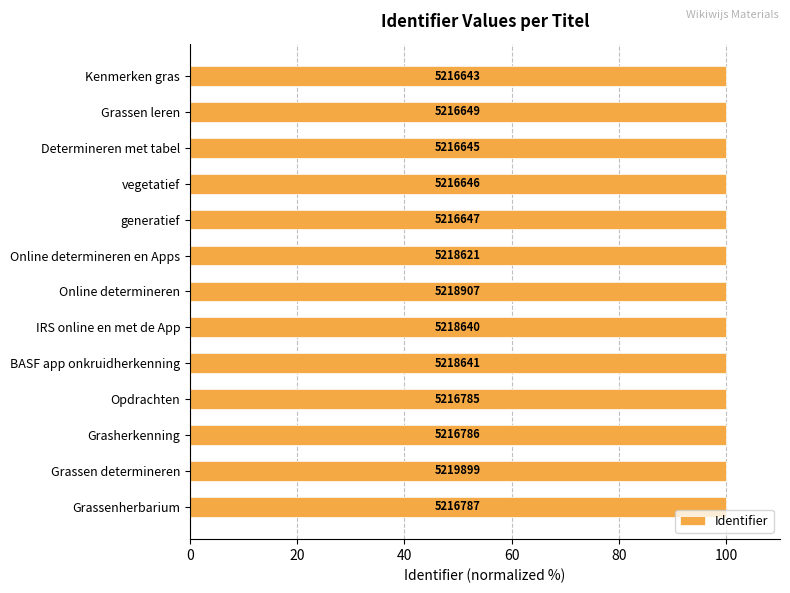

How many bars are there in total?

13